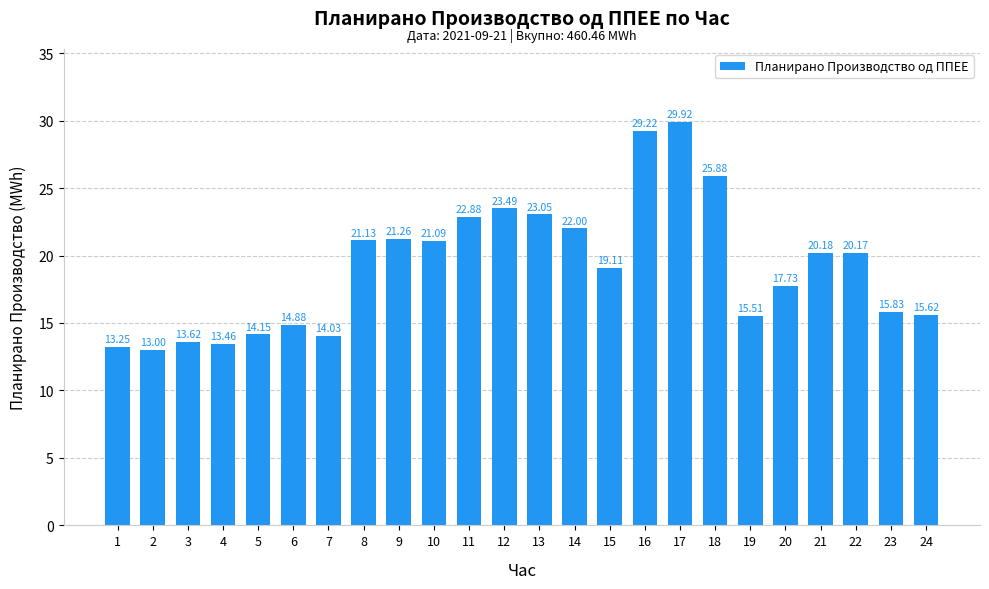

How many bars are there in total?

24